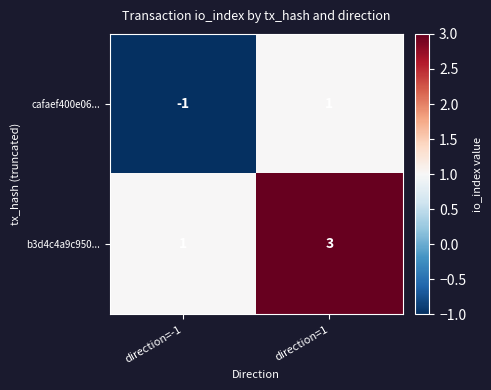

List the series in order of their overall mean, lowest first.

cafaef400e06..., b3d4c4a9c950...